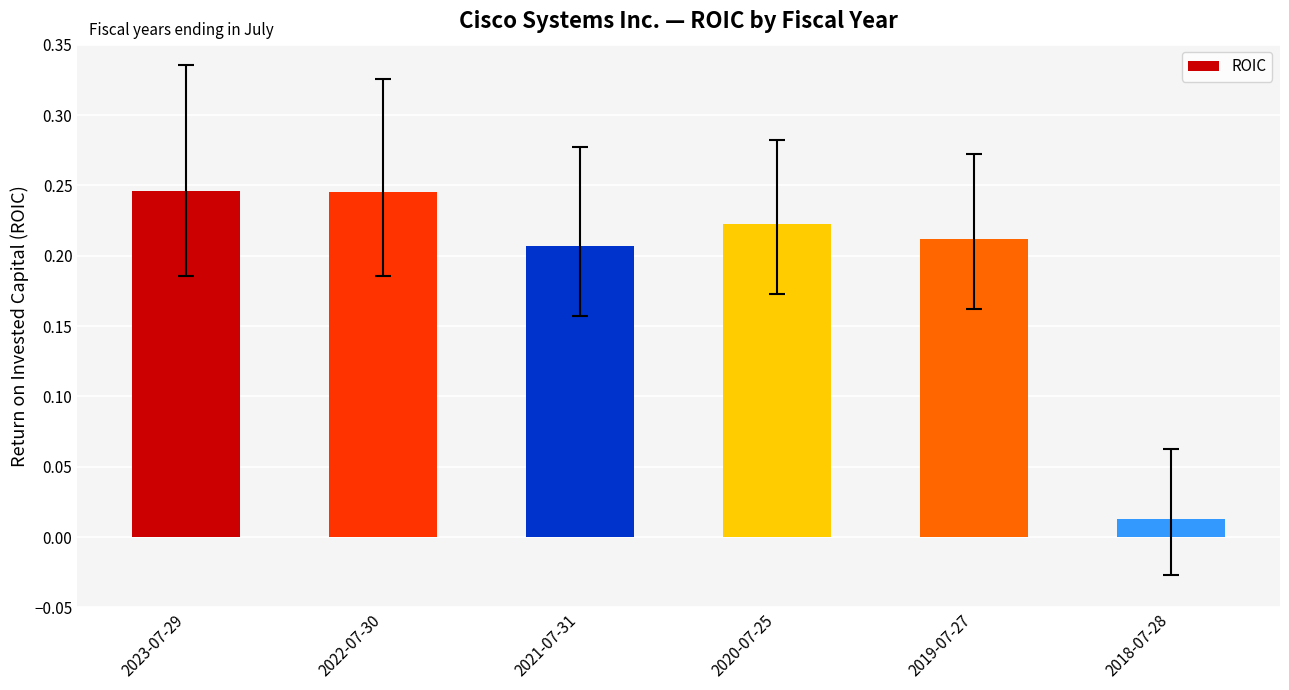

How many distinct data groups are displayed?

1